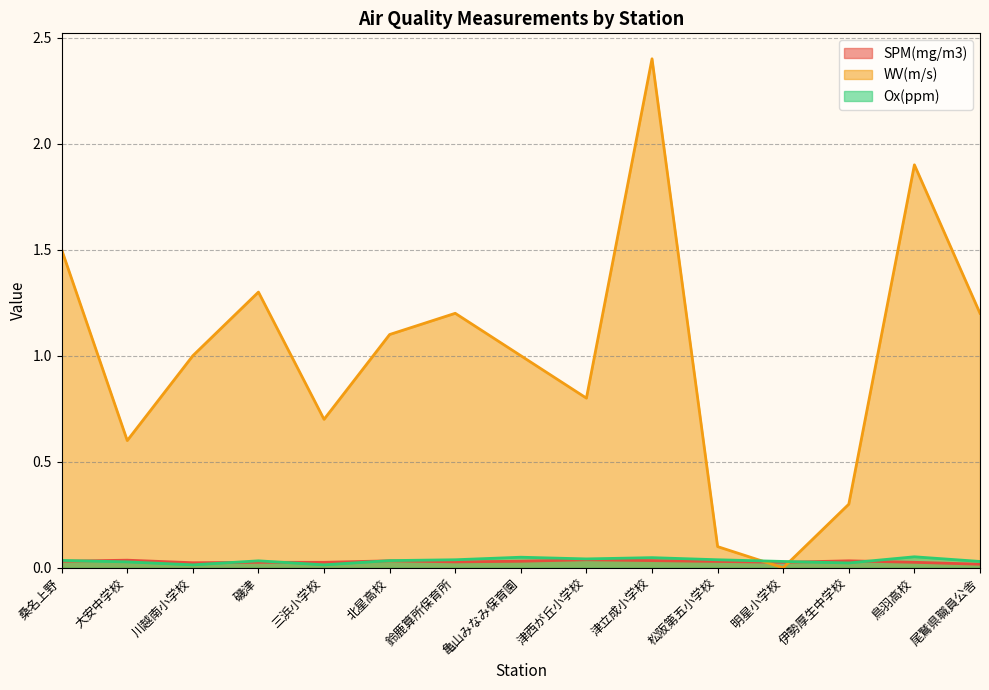

After their last crossing, which series has the higher values: Ox(ppm) or SPM(mg/m3)?

Ox(ppm)